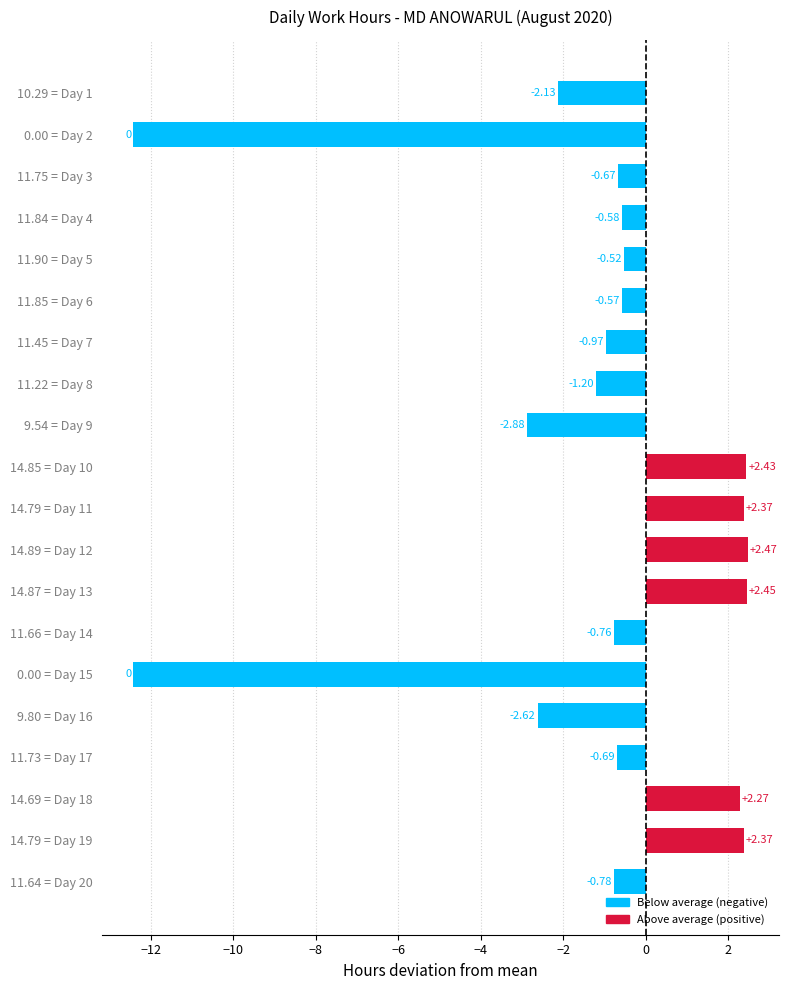

What is the difference between the second highest and minimum values?

14.9